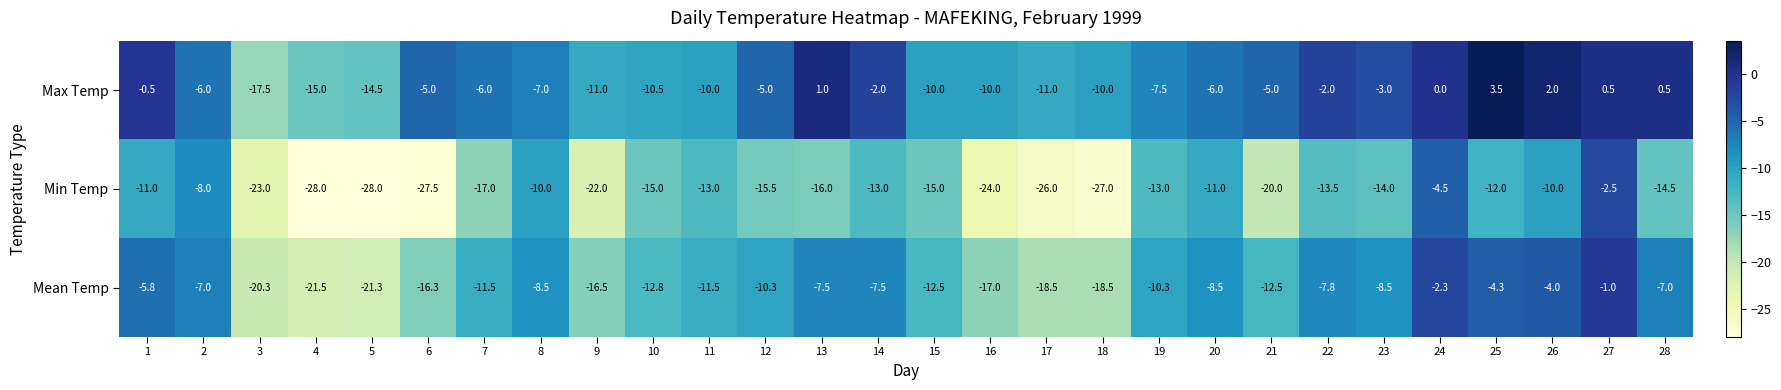

Between 6 and 13, which series saw the biggest shift?

Min Temp